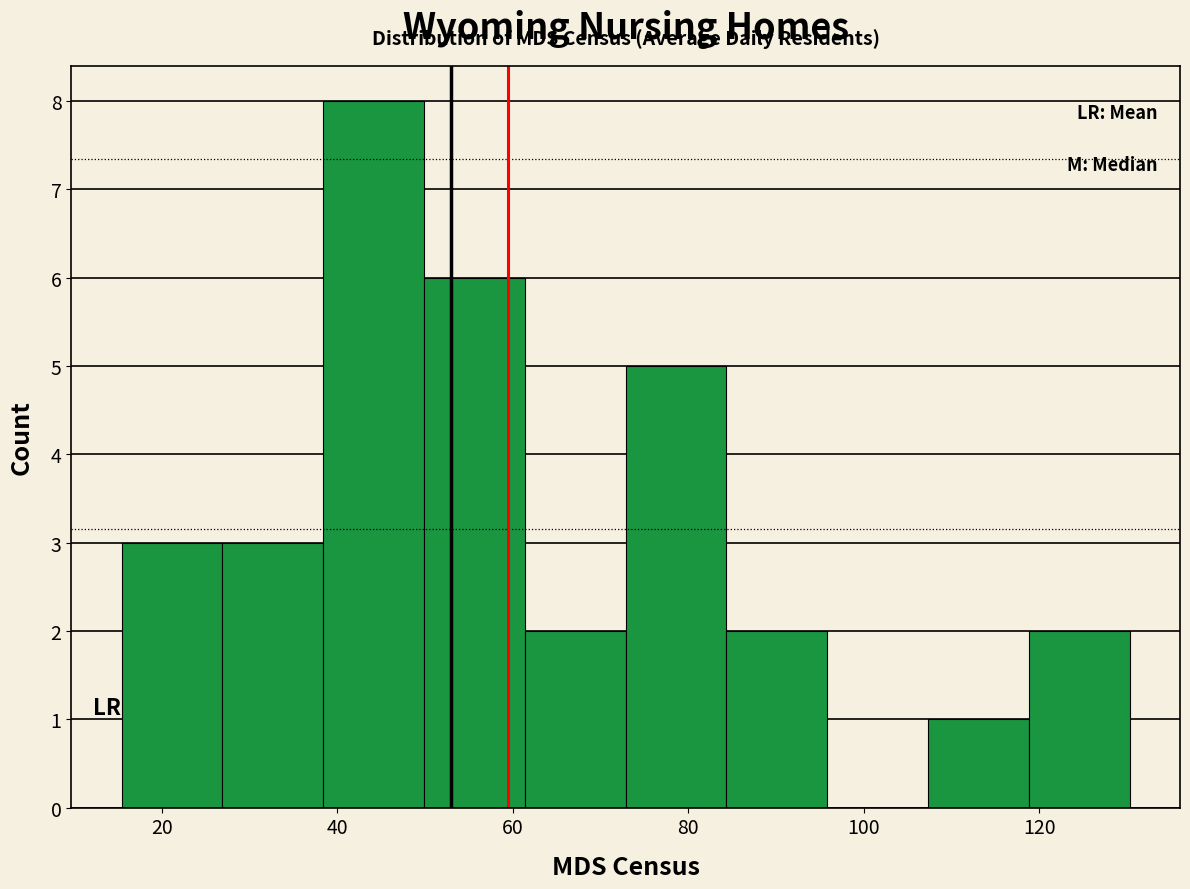

Over which range of the x-axis is the bar tallest?

38 to 50